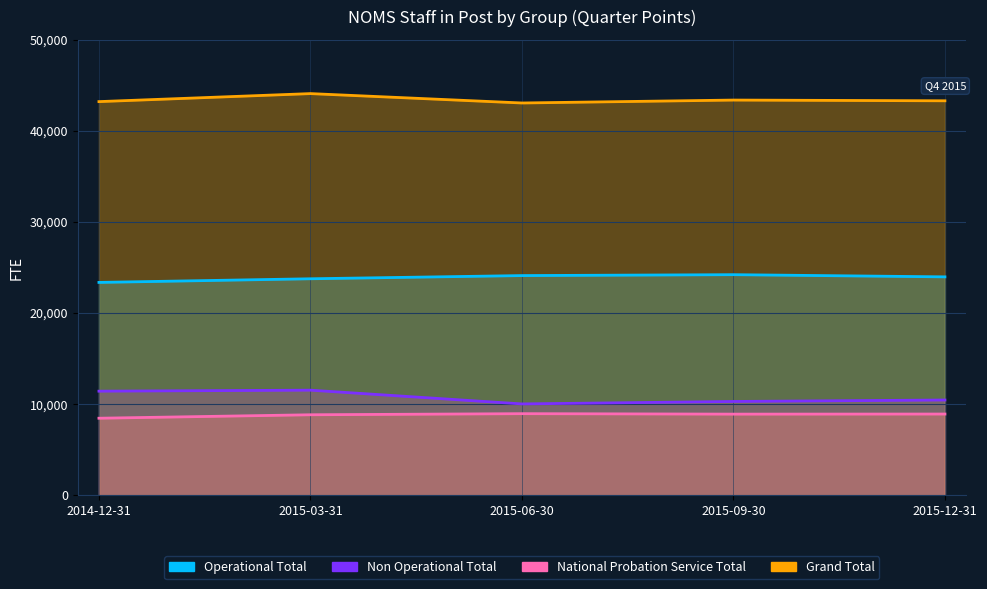

Where is the first local maximum for Operational Total?

2015-09-30